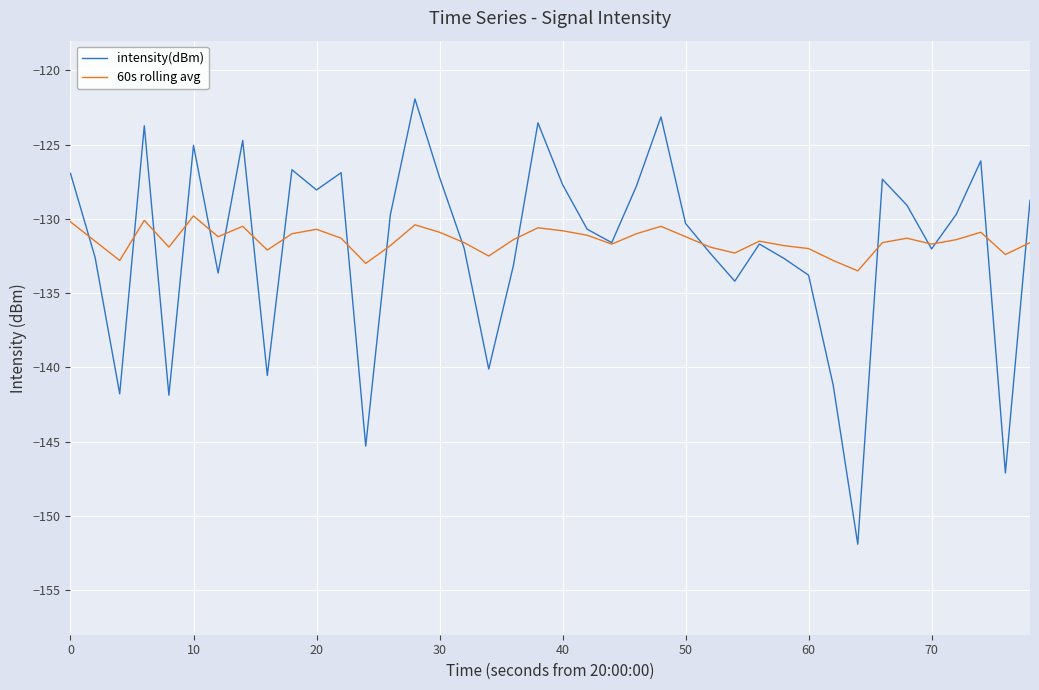

What are all the series names shown in the legend?

intensity(dBm), 60s rolling avg